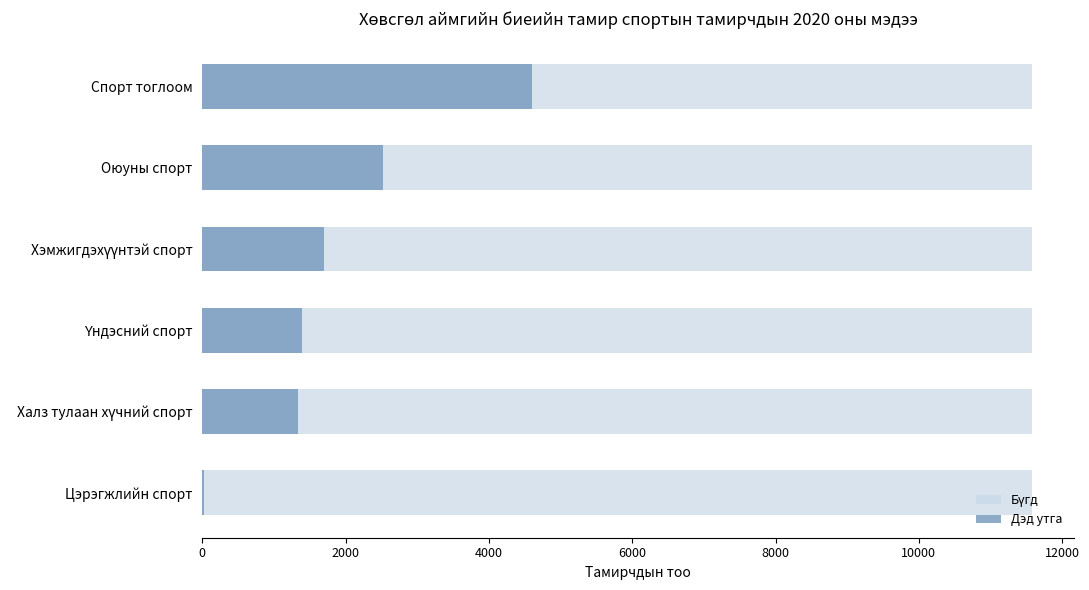

What is the sum of the Дэд утга values at Оюуны спорт and Үндэсний спорт?

3921.0